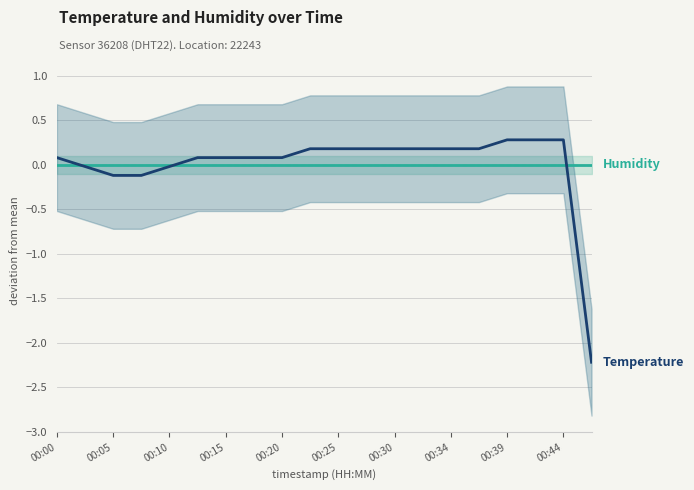

After their last crossing, which series has the higher values: Humidity (normalised) or Temperature (normalised)?

Humidity (normalised)